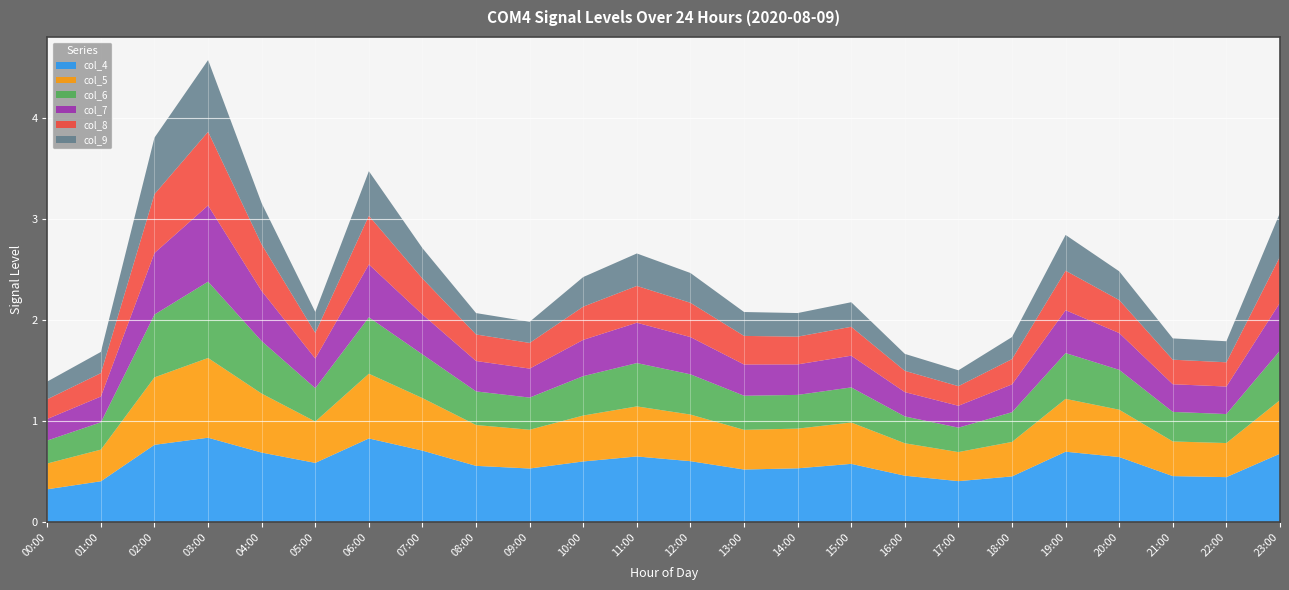

Reading left to right, what are all the values shown in this chart?

col_4: 00:00=0.3	01:00=0.4	02:00=0.8	03:00=0.8	04:00=0.7	05:00=0.6	06:00=0.8	07:00=0.7	08:00=0.6	09:00=0.5	10:00=0.6	11:00=0.7	12:00=0.6	13:00=0.5	14:00=0.5	15:00=0.6	16:00=0.5	17:00=0.4	18:00=0.5	19:00=0.7	20:00=0.6	21:00=0.5	22:00=0.4	23:00=0.7
col_5: 00:00=0.3	01:00=0.3	02:00=0.7	03:00=0.8	04:00=0.6	05:00=0.4	06:00=0.6	07:00=0.5	08:00=0.4	09:00=0.4	10:00=0.5	11:00=0.5	12:00=0.5	13:00=0.4	14:00=0.4	15:00=0.4	16:00=0.3	17:00=0.3	18:00=0.3	19:00=0.5	20:00=0.5	21:00=0.3	22:00=0.3	23:00=0.5
col_6: 00:00=0.2	01:00=0.3	02:00=0.6	03:00=0.8	04:00=0.5	05:00=0.3	06:00=0.6	07:00=0.4	08:00=0.3	09:00=0.3	10:00=0.4	11:00=0.4	12:00=0.4	13:00=0.3	14:00=0.3	15:00=0.3	16:00=0.3	17:00=0.2	18:00=0.3	19:00=0.5	20:00=0.4	21:00=0.3	22:00=0.3	23:00=0.5
col_7: 00:00=0.2	01:00=0.3	02:00=0.6	03:00=0.8	04:00=0.5	05:00=0.3	06:00=0.5	07:00=0.4	08:00=0.3	09:00=0.3	10:00=0.4	11:00=0.4	12:00=0.4	13:00=0.3	14:00=0.3	15:00=0.3	16:00=0.2	17:00=0.2	18:00=0.3	19:00=0.4	20:00=0.4	21:00=0.3	22:00=0.3	23:00=0.5
col_8: 00:00=0.2	01:00=0.2	02:00=0.6	03:00=0.7	04:00=0.5	05:00=0.3	06:00=0.5	07:00=0.4	08:00=0.3	09:00=0.3	10:00=0.3	11:00=0.4	12:00=0.3	13:00=0.3	14:00=0.3	15:00=0.3	16:00=0.2	17:00=0.2	18:00=0.3	19:00=0.4	20:00=0.3	21:00=0.2	22:00=0.2	23:00=0.5
col_9: 00:00=0.2	01:00=0.2	02:00=0.6	03:00=0.7	04:00=0.4	05:00=0.2	06:00=0.4	07:00=0.3	08:00=0.2	09:00=0.2	10:00=0.3	11:00=0.3	12:00=0.3	13:00=0.2	14:00=0.2	15:00=0.2	16:00=0.2	17:00=0.2	18:00=0.2	19:00=0.4	20:00=0.3	21:00=0.2	22:00=0.2	23:00=0.4